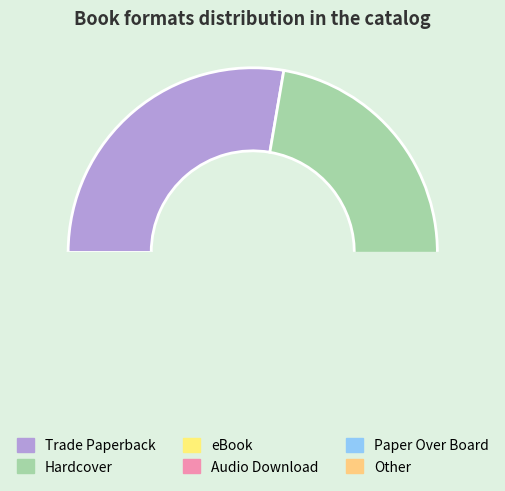

Which category has the biggest portion of the pie?

Trade Paperback